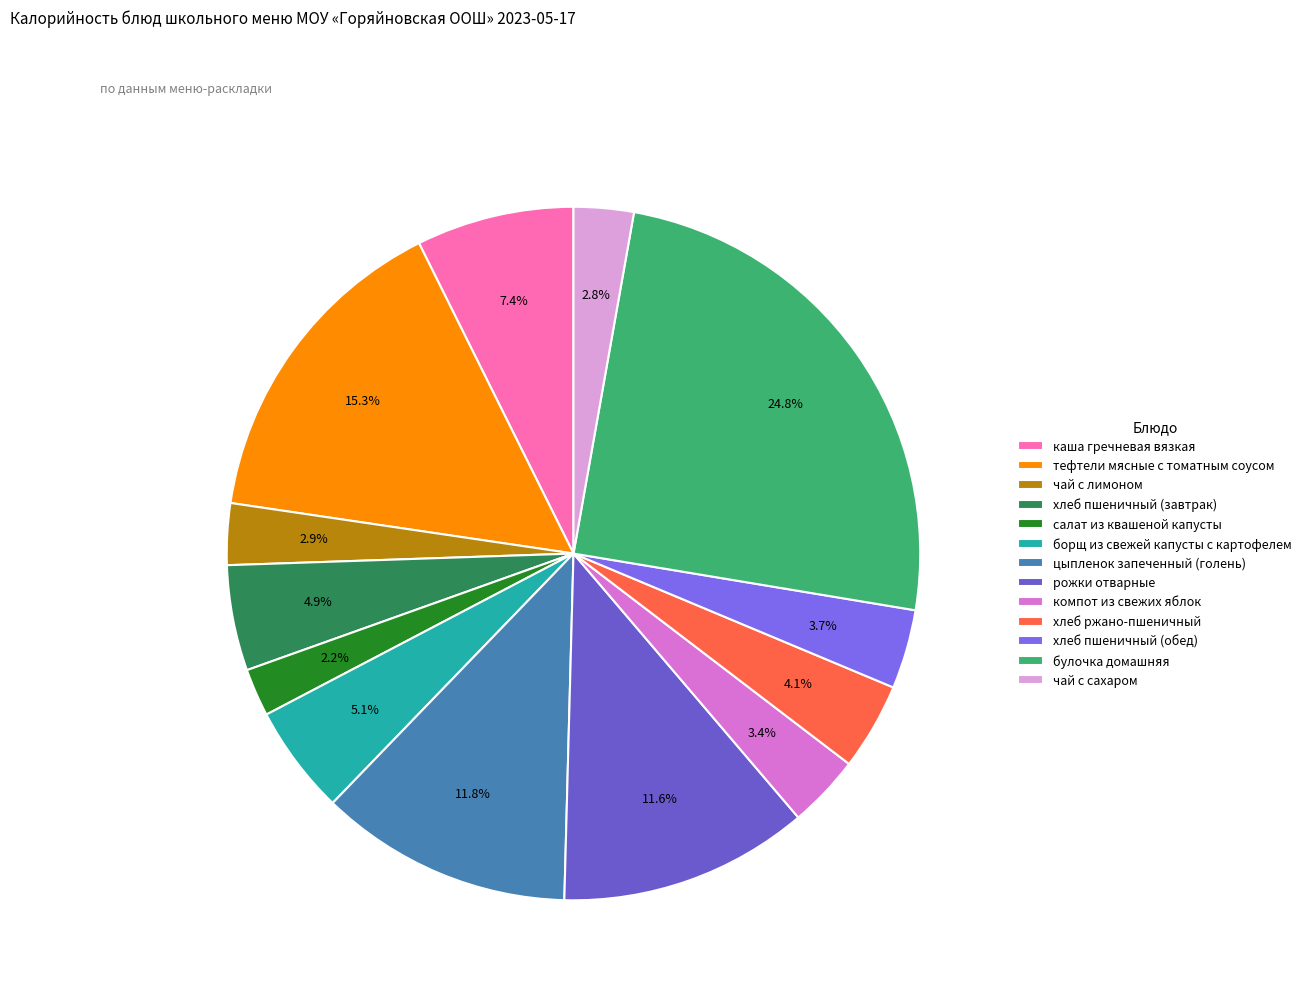

What percentage do хлеб пшеничный (обед) and чай с сахаром together represent?

6.5%